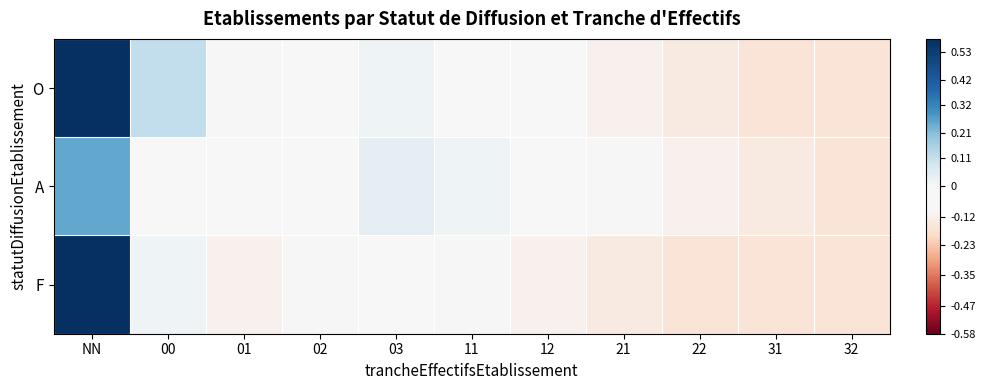

At which category is the sum across all series the highest?

NN